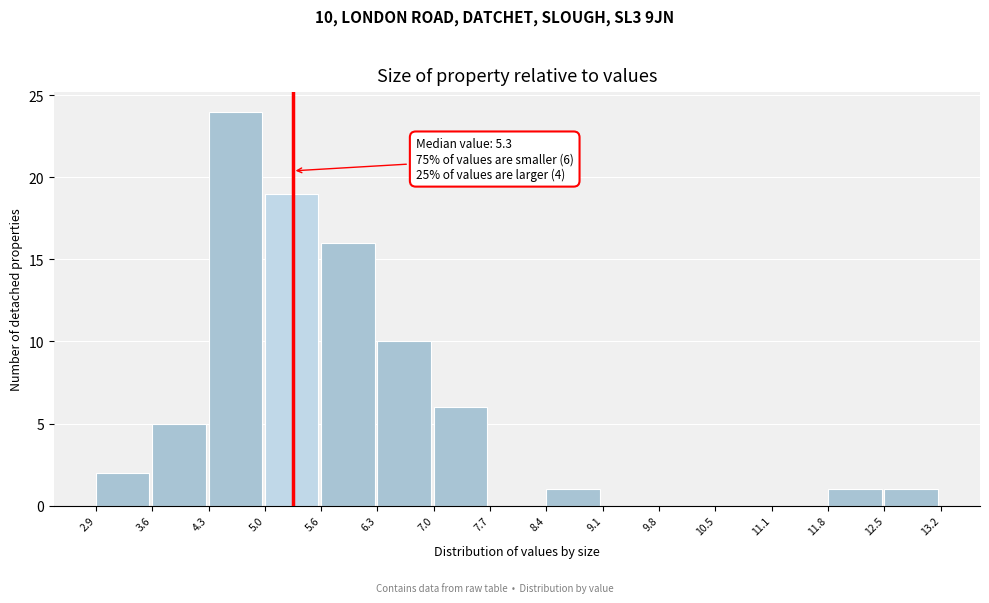

Which range on the x-axis has the tallest bar?

4.3 to 5.0